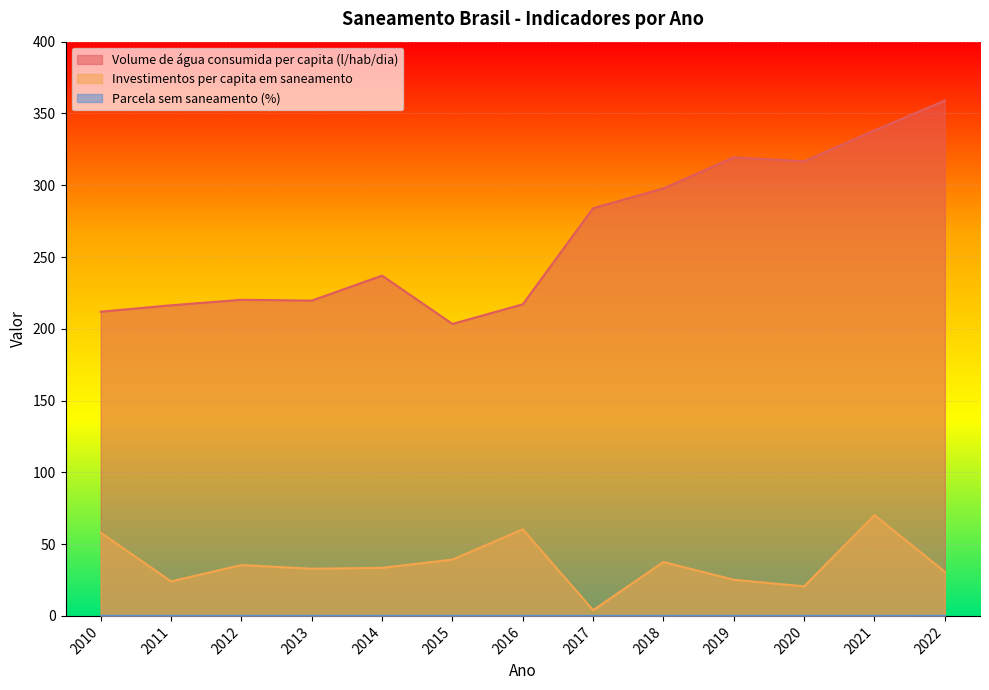

At which category is the sum across all series the highest?

2021